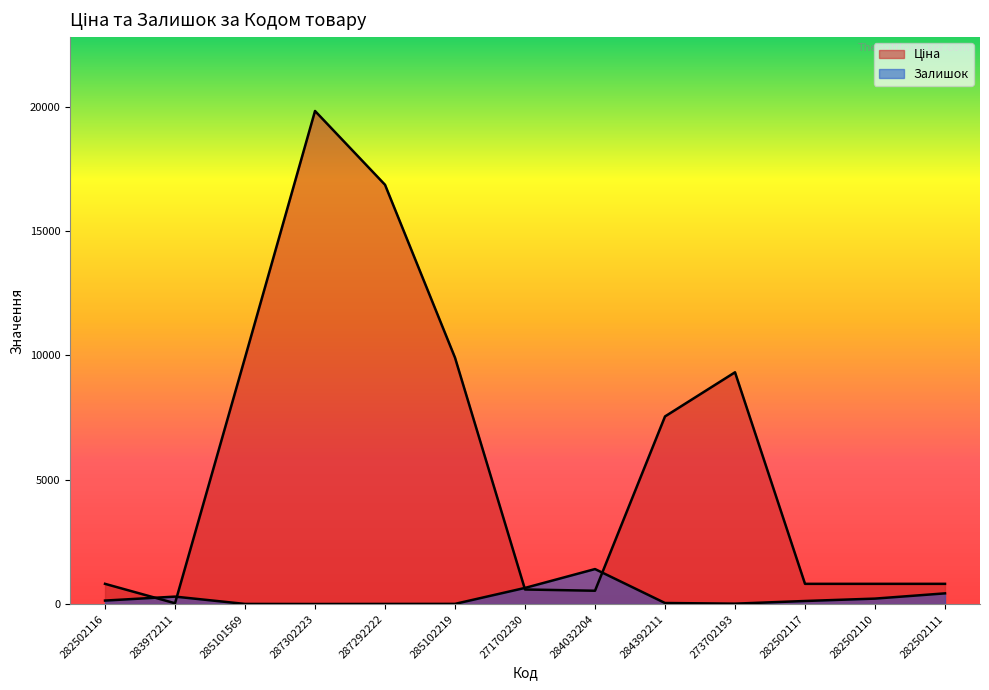

True or false: Залишок and Ціна intersect in this chart.

True